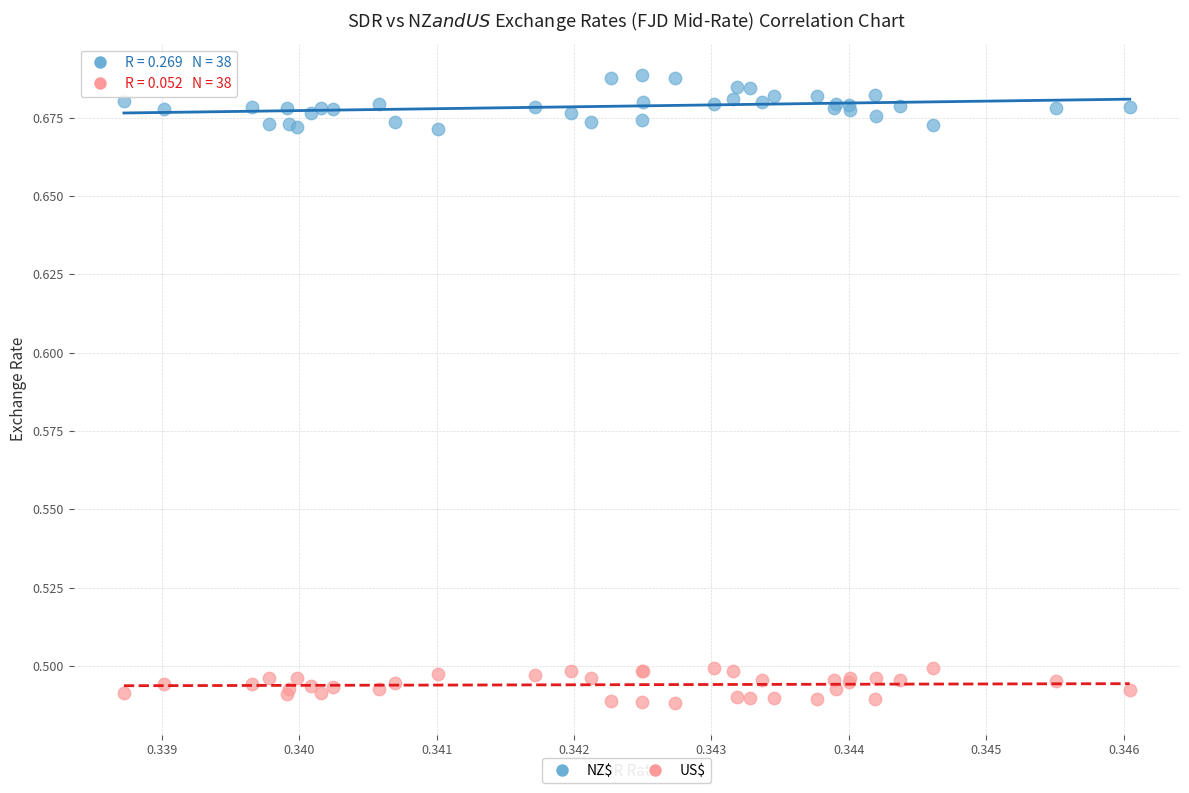

Which series contains the lowest Y value?

US$